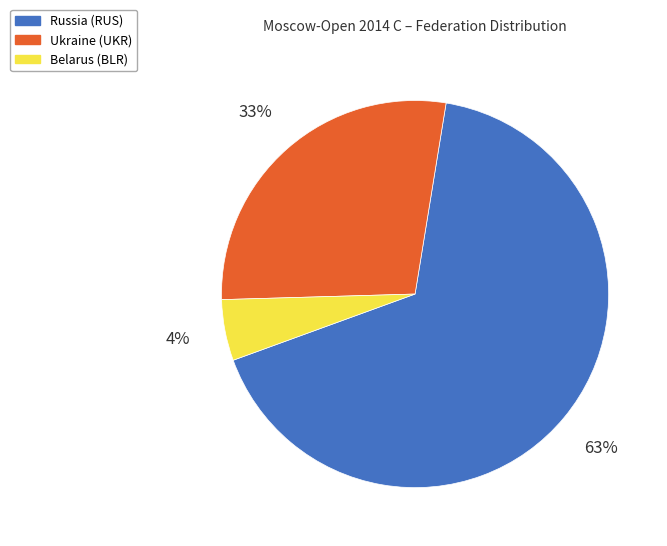

To the nearest percent, what percentage of the pie is BLR?

5%